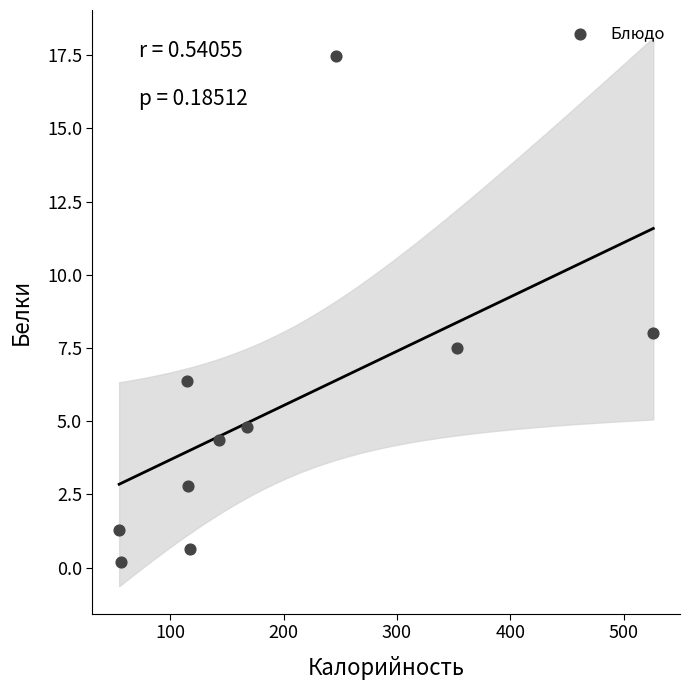

What is the average X value?

189.6